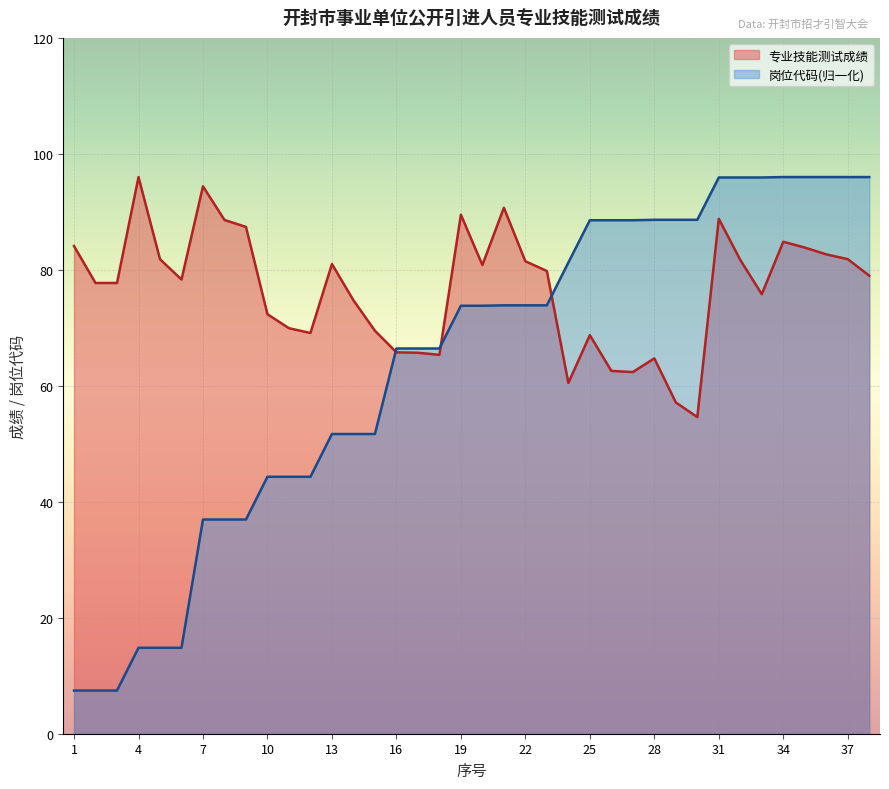

How many lines are shown in the chart?

2